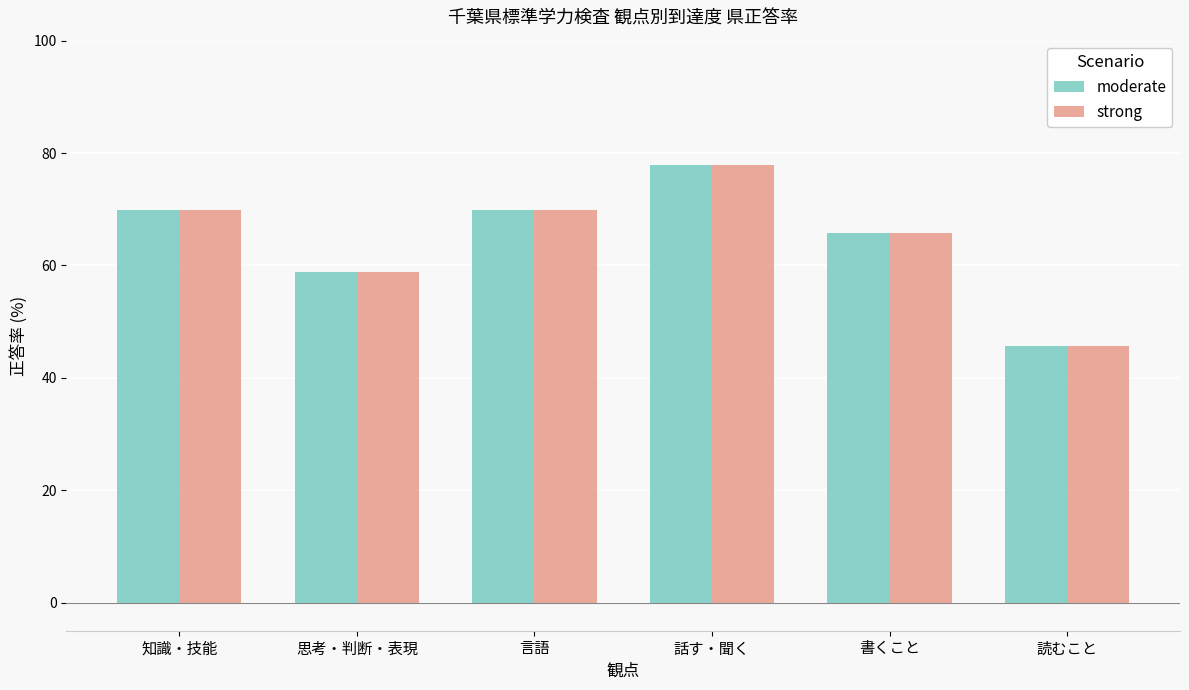

What position from the right is 話す・聞く?

3